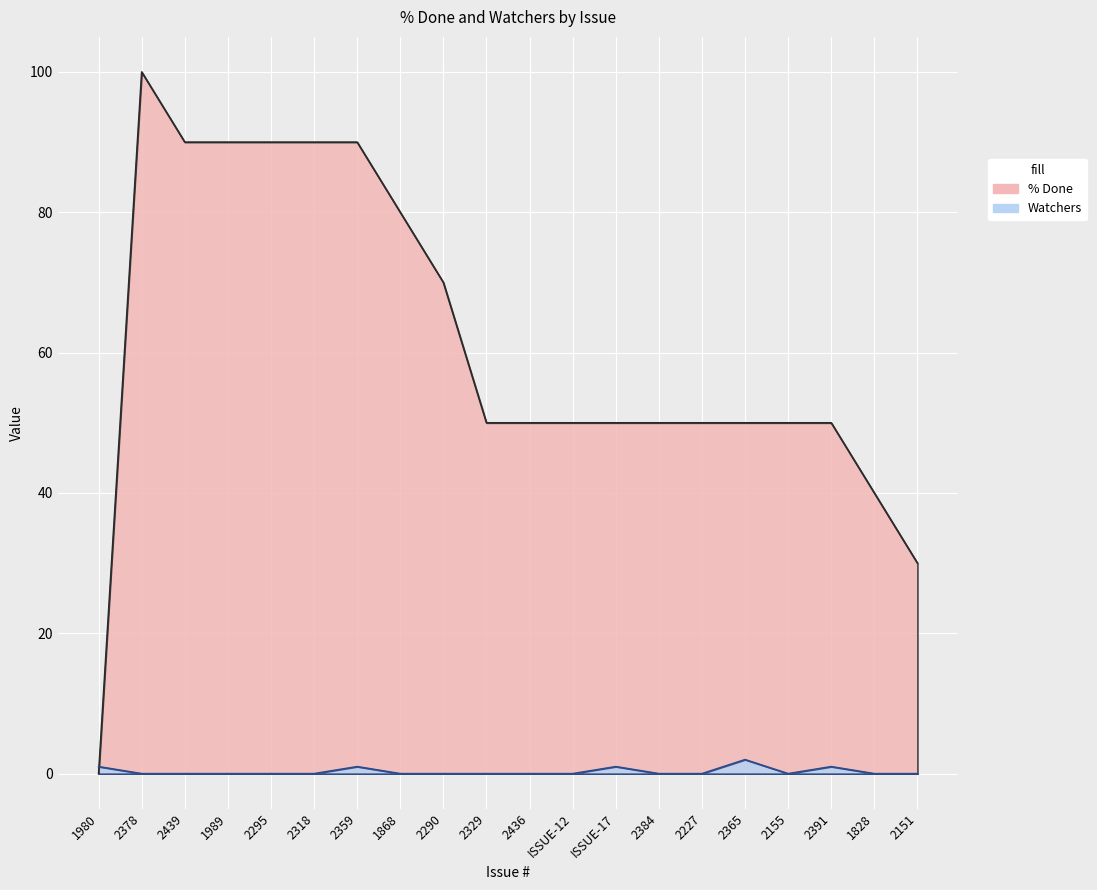

What is the label of the 9th point from the left?

2290